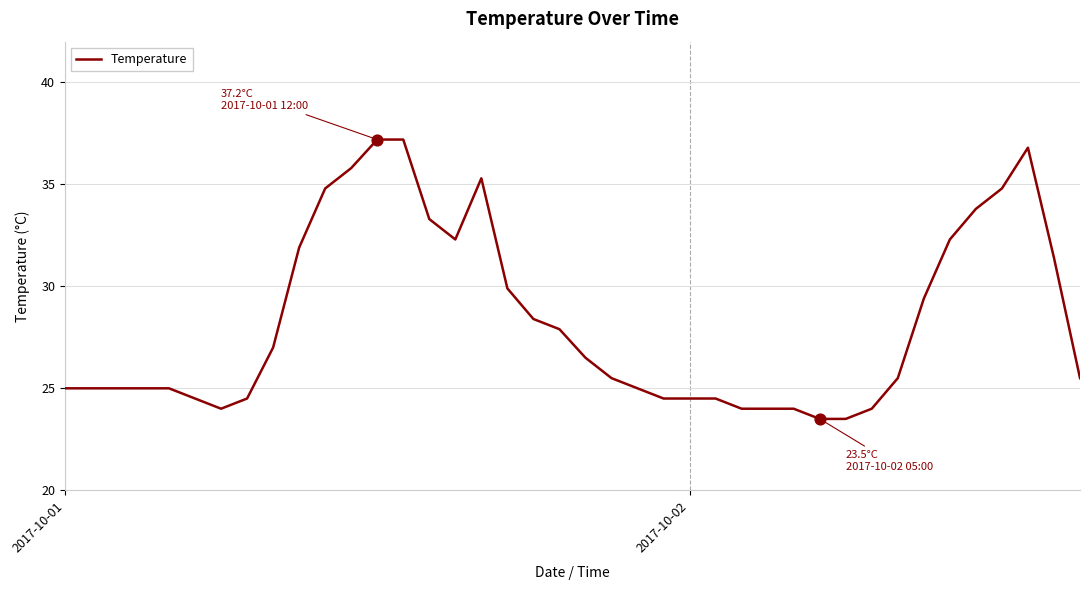

What is the difference between the maximum and minimum values?

13.7